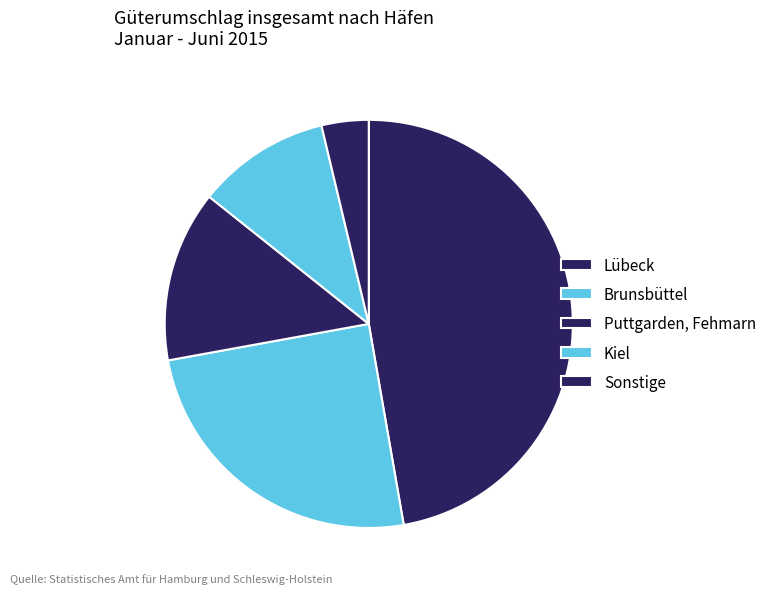

Count the number of slices in the pie.

5